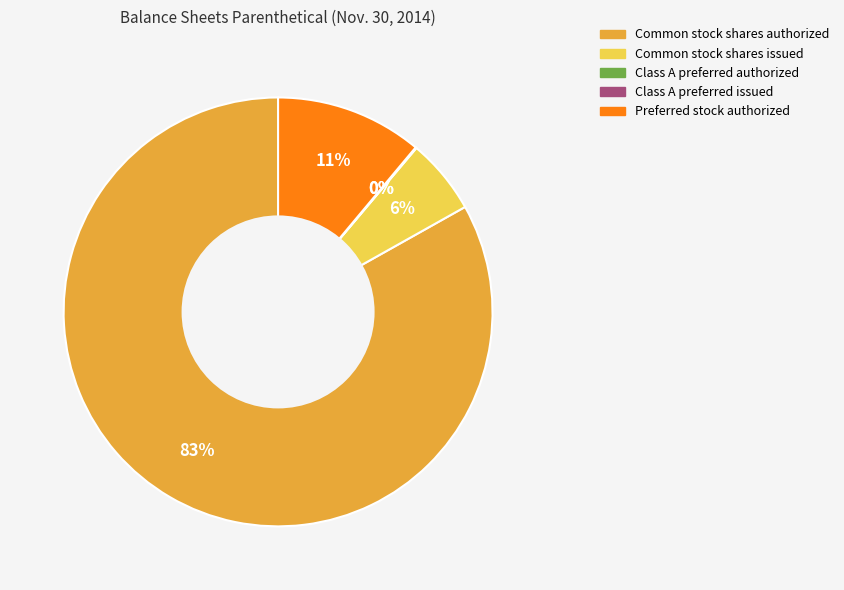

To the nearest percent, what is the difference between the largest and smallest slice percentages?

83%